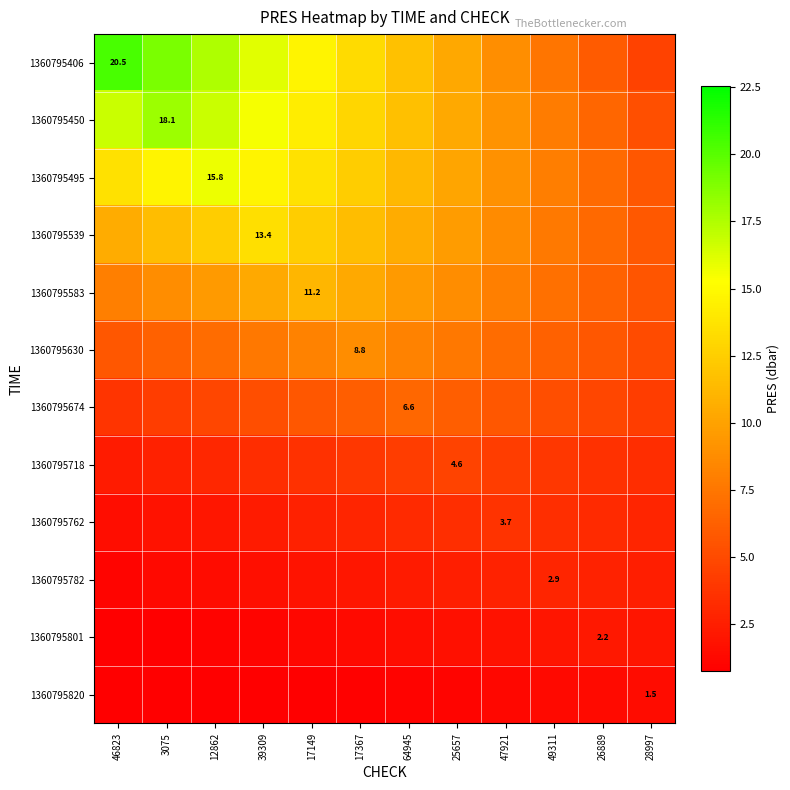

True or false: 1360795674 has a value of 6.7 at 26889.

False